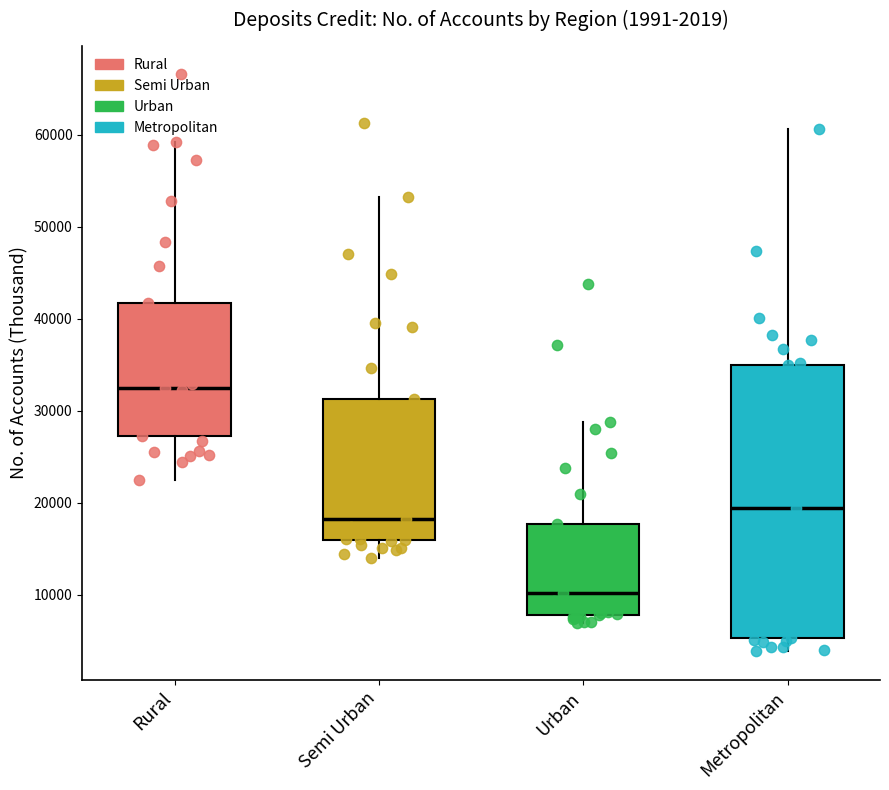

Which box is the tallest, from its lower edge to its upper edge?

Metropolitan